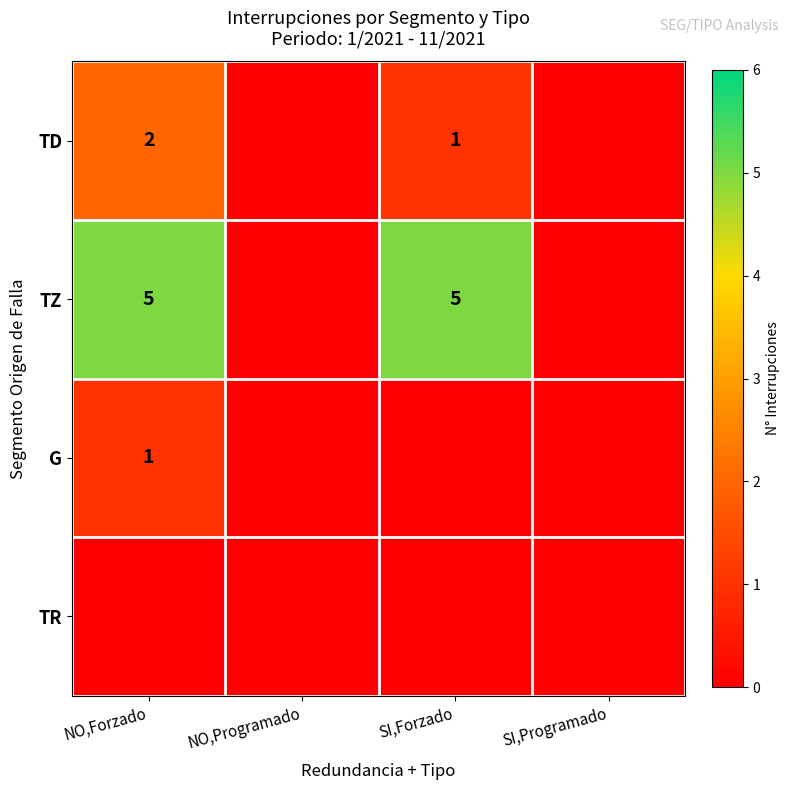

True or false: TD has a value of 2 at NO,Forzado.

True